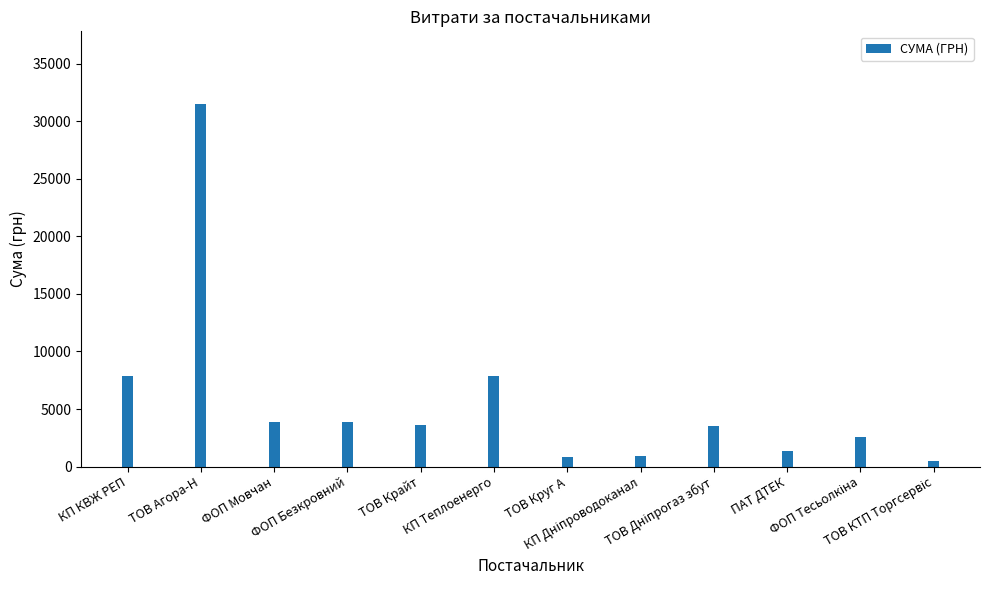

Count the number of data series in this chart.

1